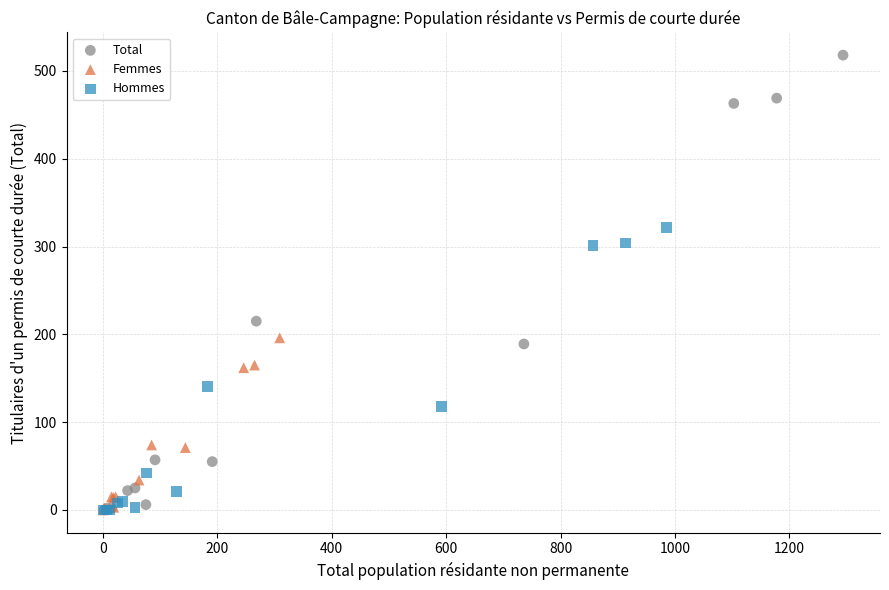

Which series reaches the maximum Y coordinate?

Total